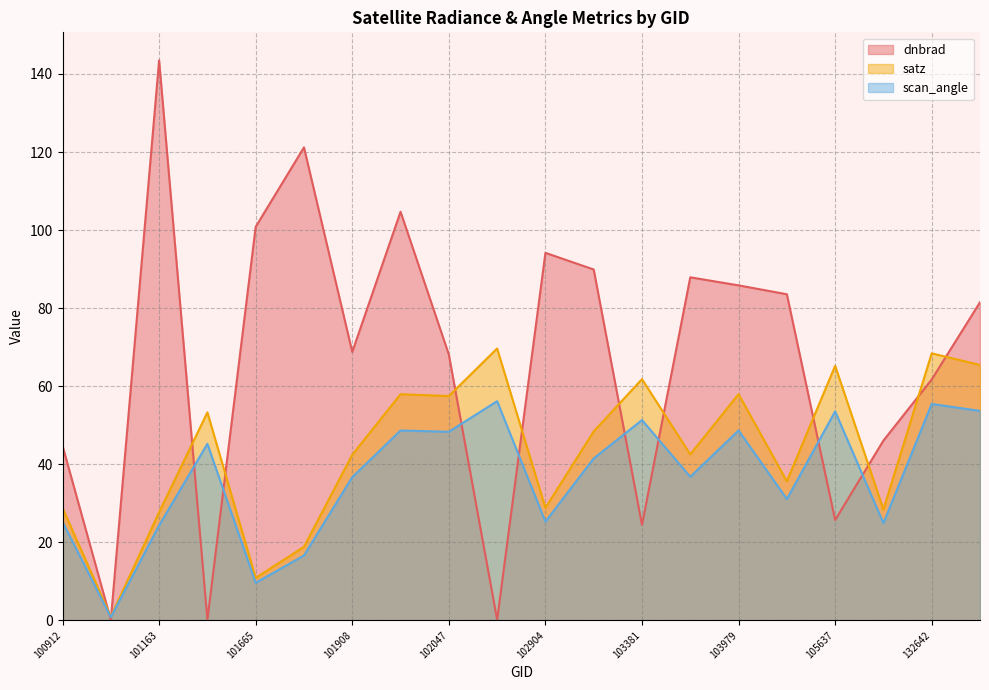

Reading right to left, what are all the values shown in this chart?

dnbrad: 81.5	61.7	46.1	25.7	83.6	85.8	87.9	24.5	89.9	94.2	0.1	68.1	104.7	68.8	121.2	100.8	0.1	143.5	0.1	44.7
satz: 65.4	68.4	28.4	65.2	35.6	58.0	42.5	61.8	48.4	28.8	69.7	57.5	57.9	42.4	18.8	10.9	53.3	27.7	0.9	28.8
scan_angle: 53.7	55.4	24.9	53.5	31.1	48.7	36.8	51.3	41.5	25.3	56.2	48.3	48.6	36.7	16.6	9.6	45.2	24.3	0.8	25.3